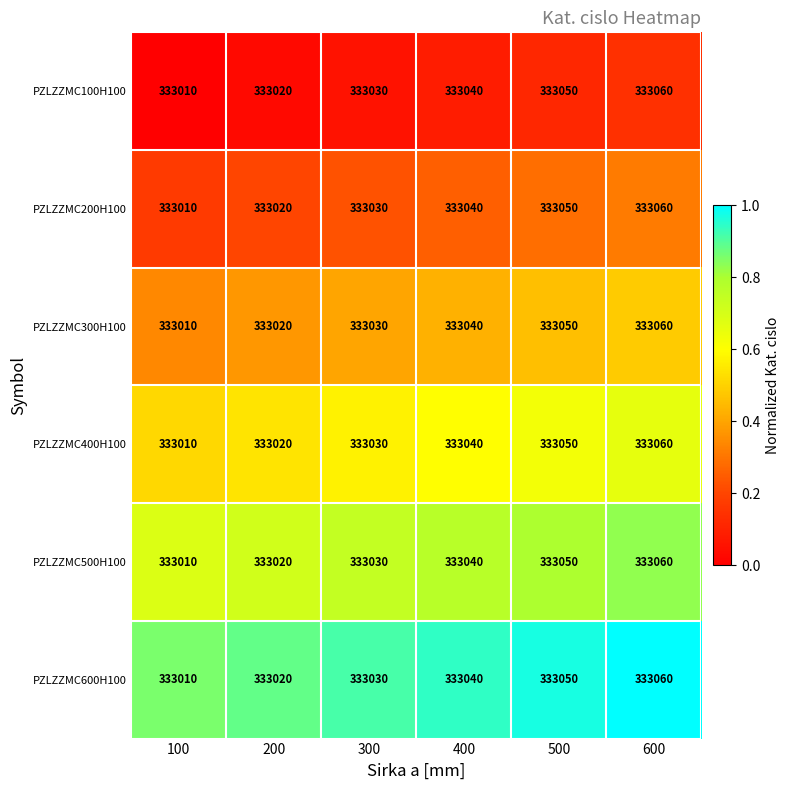

Read the PZLZZMC200H100 value at 300, to the nearest 5.

333030